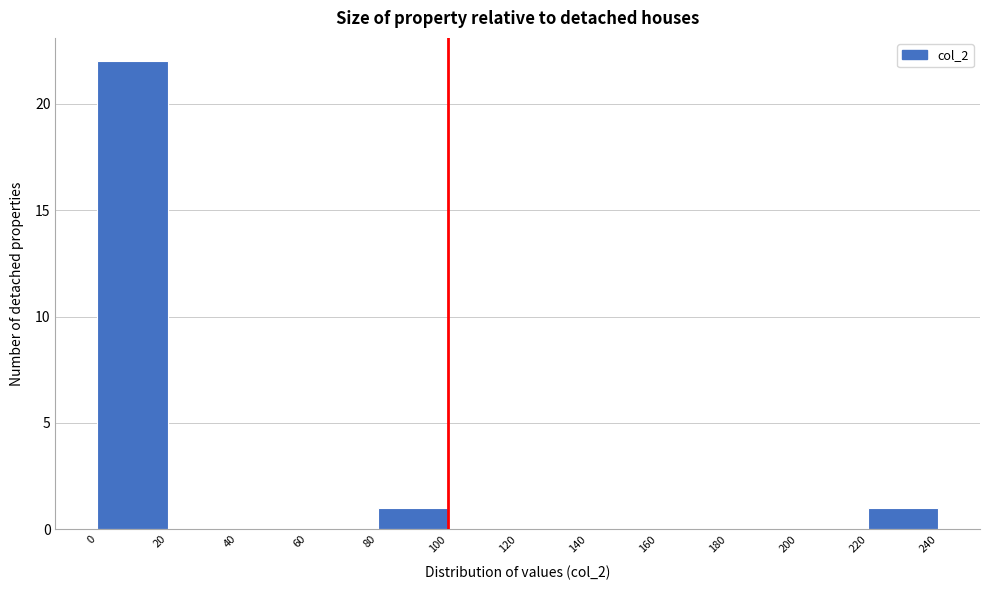

Over which range of the x-axis is the bar tallest?

0 to 20